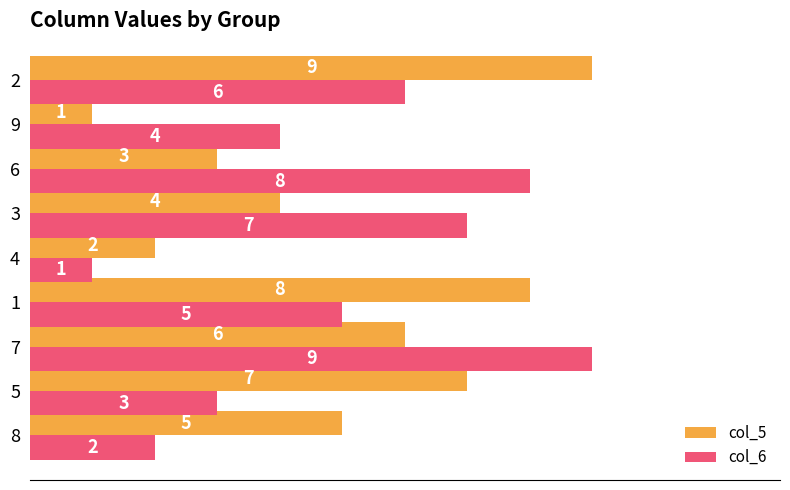

What is the sum of all col_5 values?

45